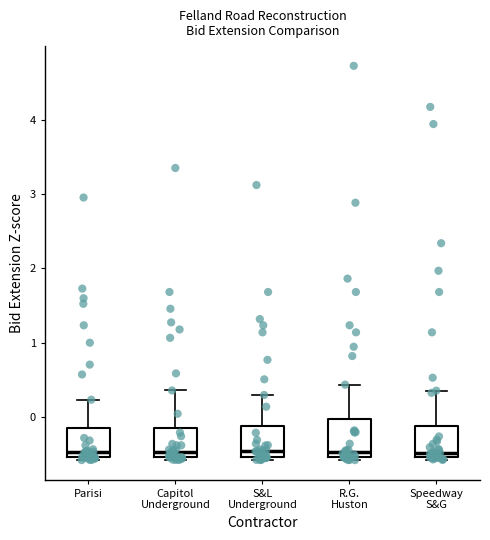

Where is the upper edge of the box for R.G. Huston on the y-axis? The values are not printed on the chart, so give them approximately, as read against the axis.

0.0